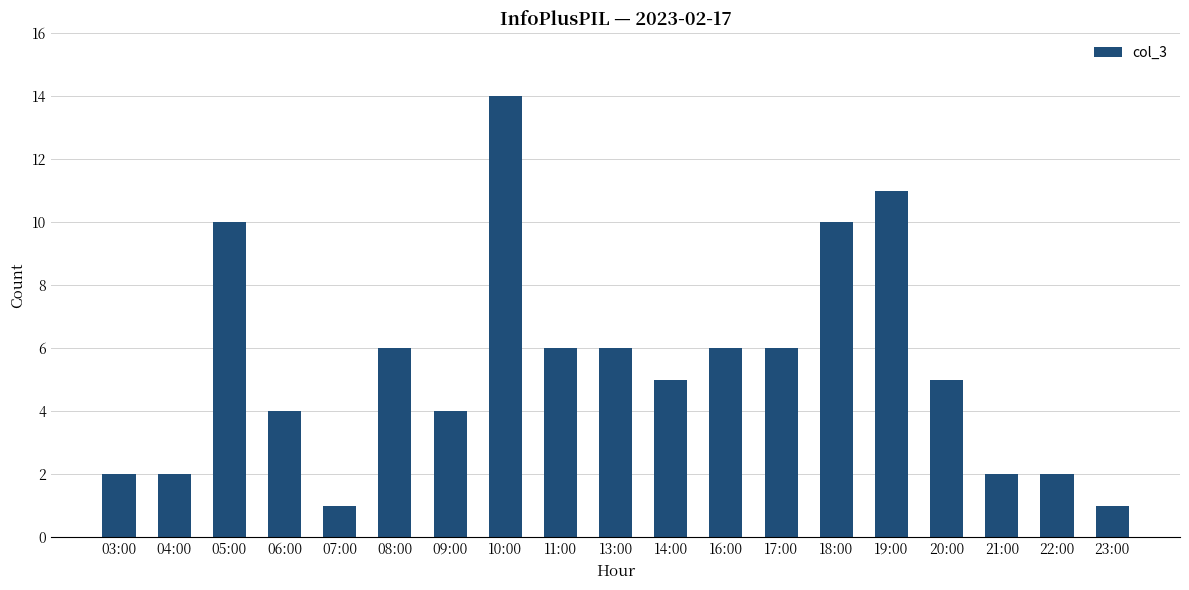

Approximately how many times larger is the value at 09:00 compared to 21:00?

2.0